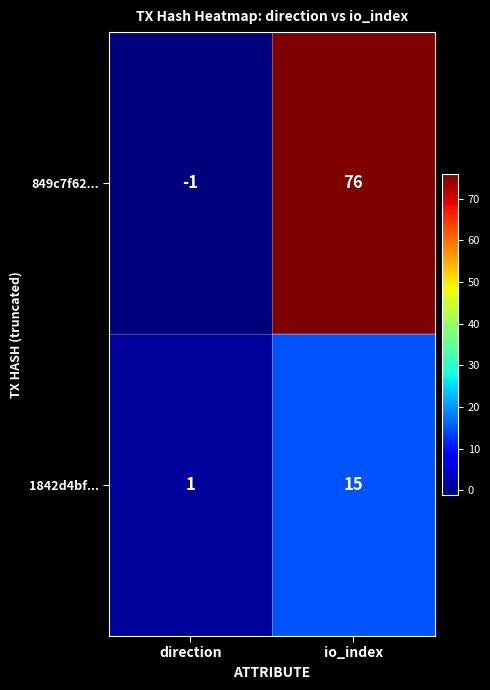

Between direction and io_index, which series saw the biggest shift?

849c7f62...